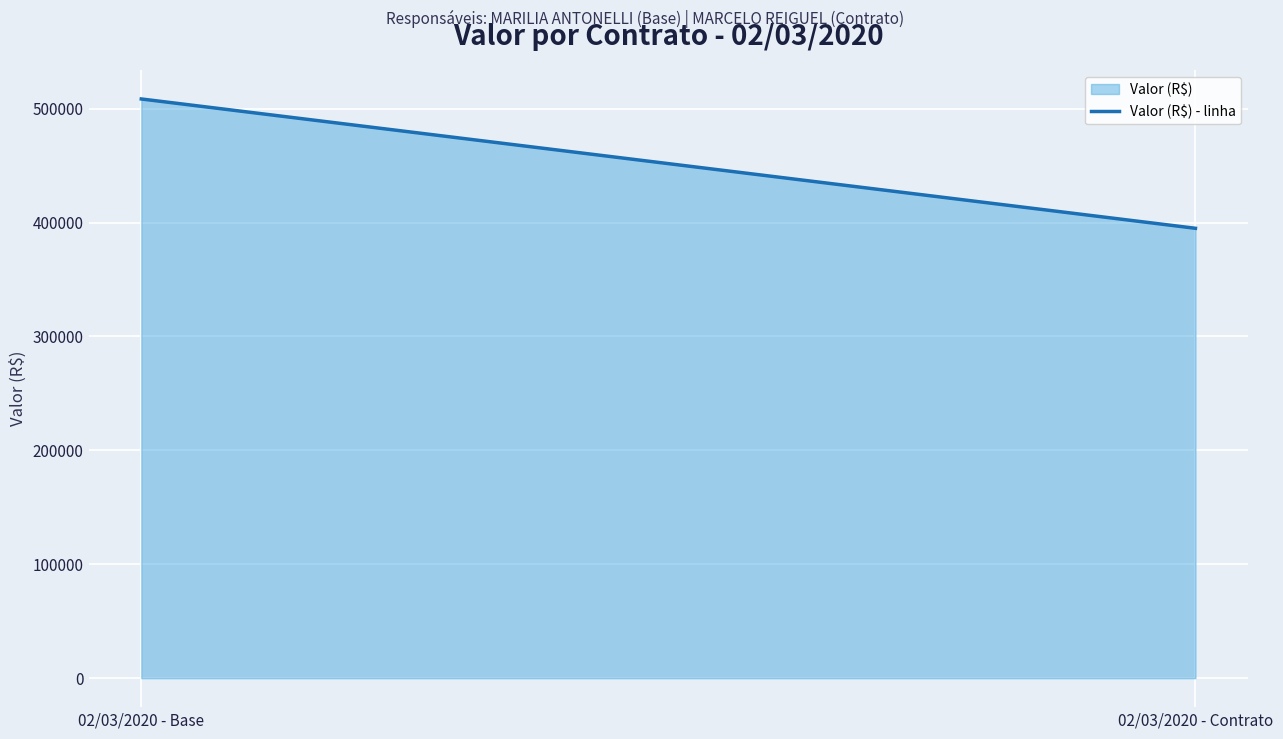

True or false: the data shows 394997.5 at 02/03/2020 - Contrato.

True